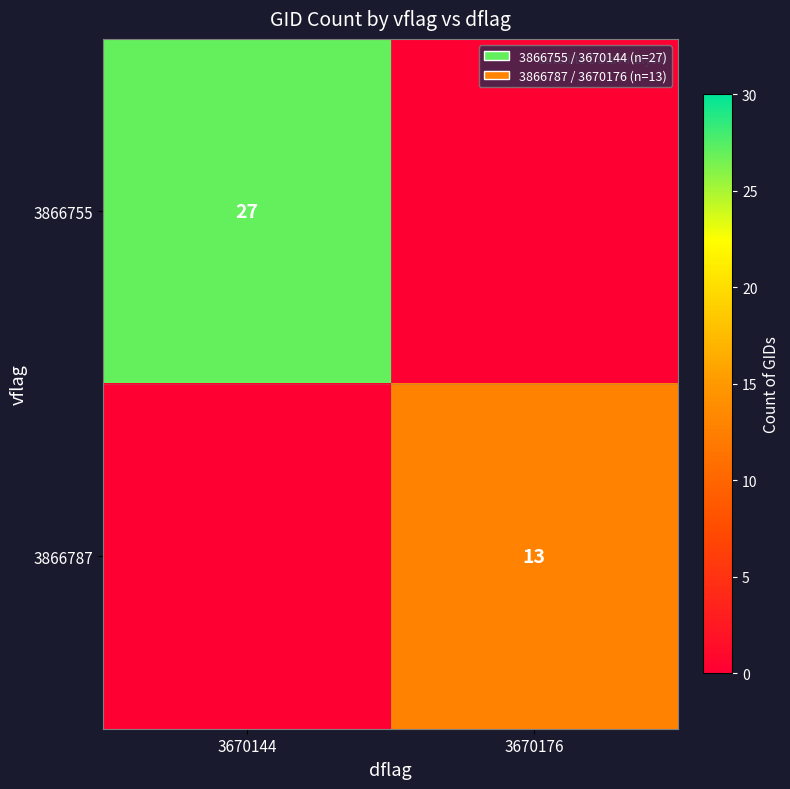

Is it true that 3866755 equals 7 at 3670144?

False